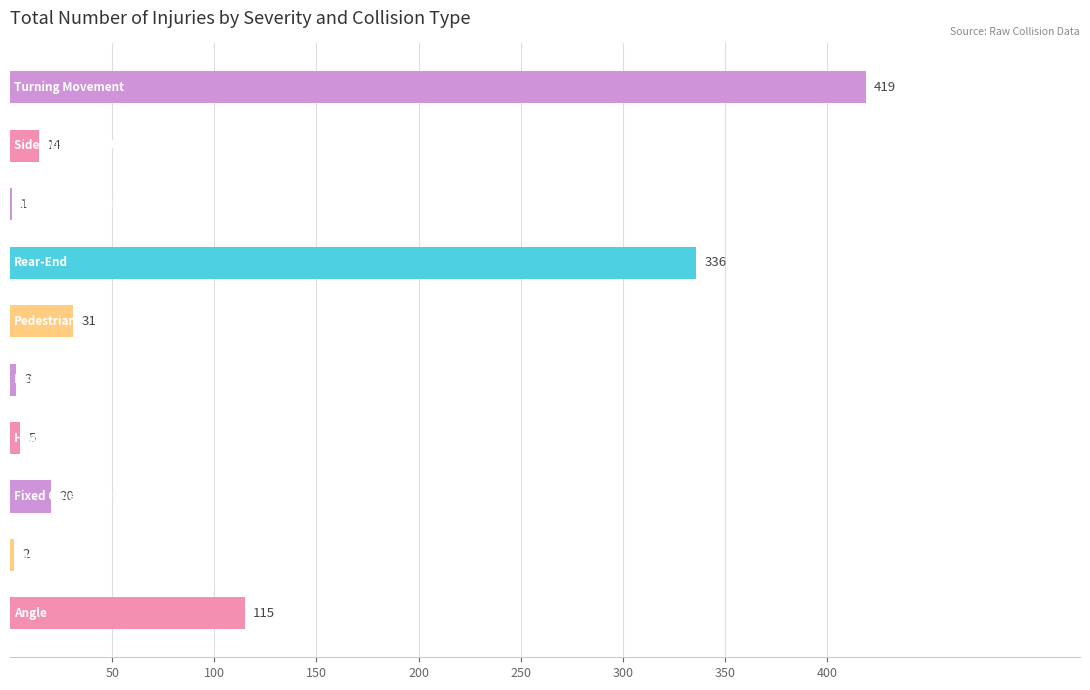

What is the sum of all values?

946